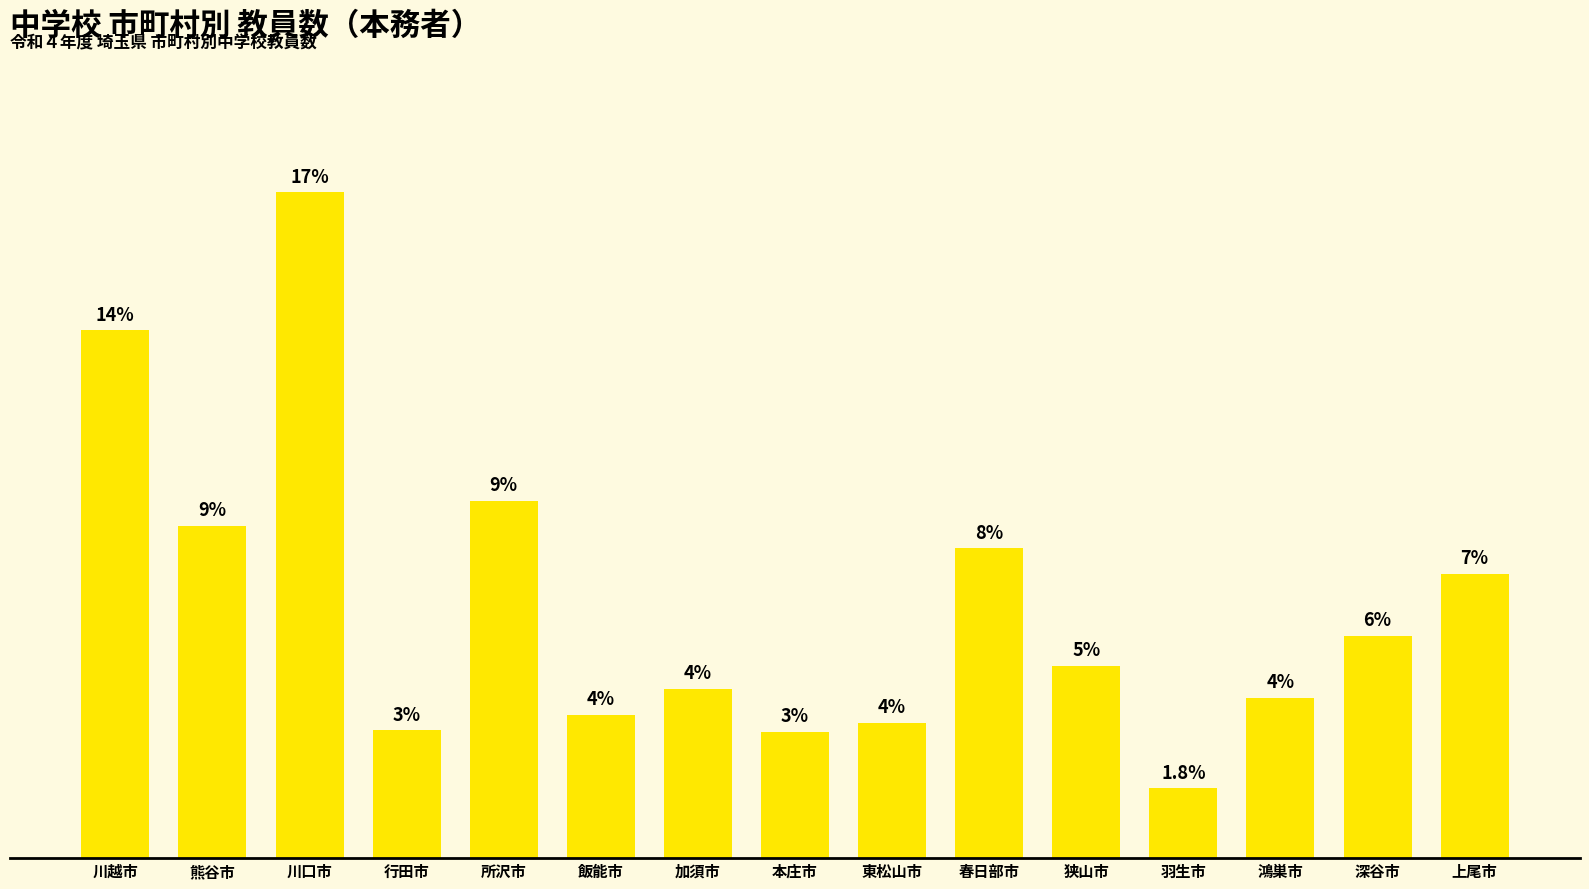

What is the ratio of the value at 狭山市 to the value at 春日部市?

0.6